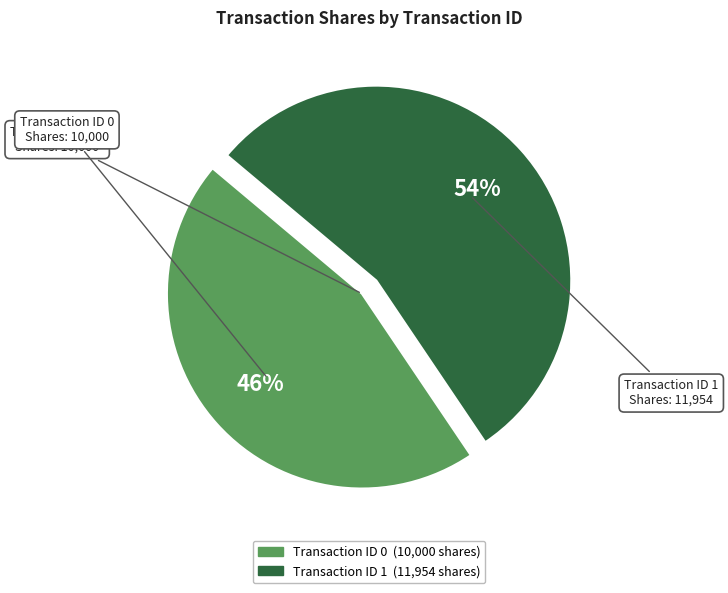

To the nearest percent, what is the average slice percentage?

50%